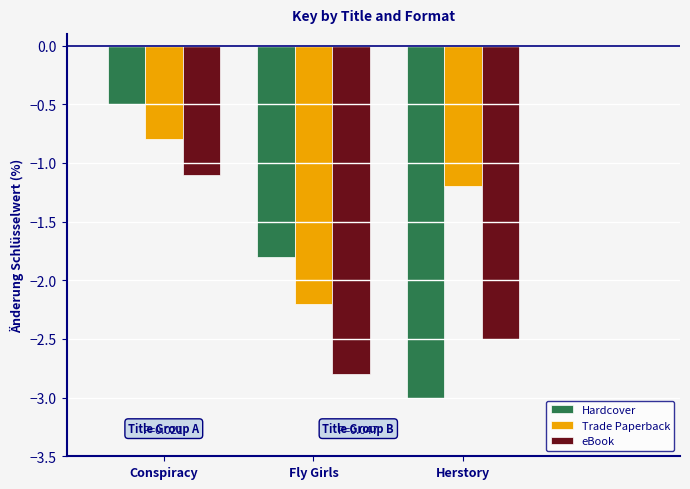

How many values in the Hardcover series are below -1?

2